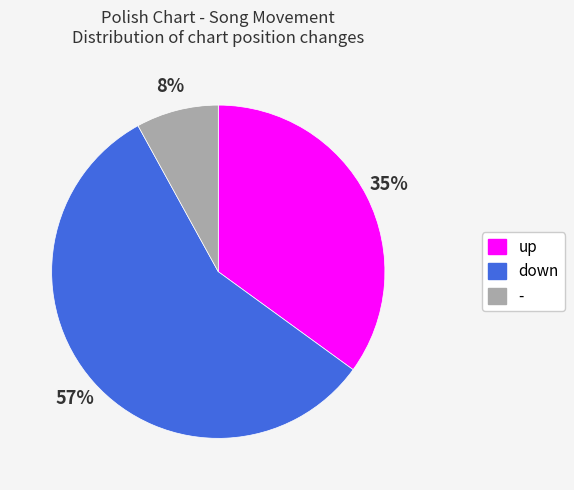

To the nearest percent, what is the difference between the - and up slice percentages?

27%